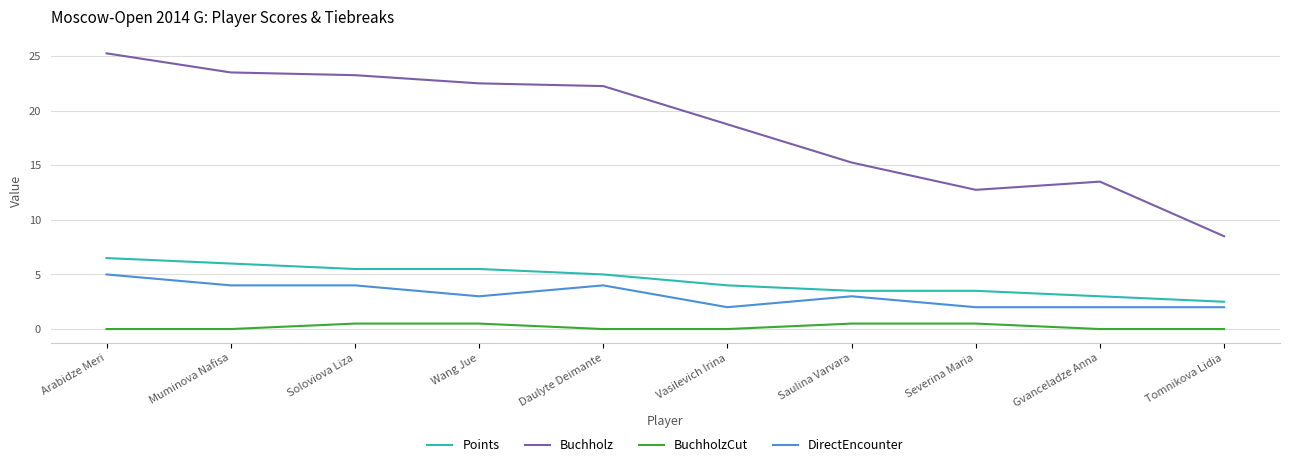

The Buchholz series shows 22.5 at Wang Jue. True or false?

True